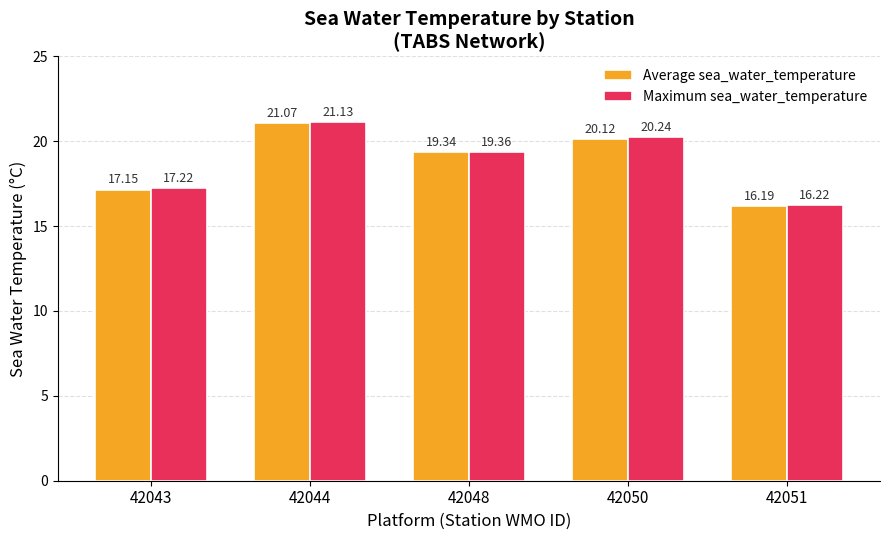

Rank the categories by Maximum sea_water_temperature value from lowest to highest.

42051, 42043, 42048, 42050, 42044